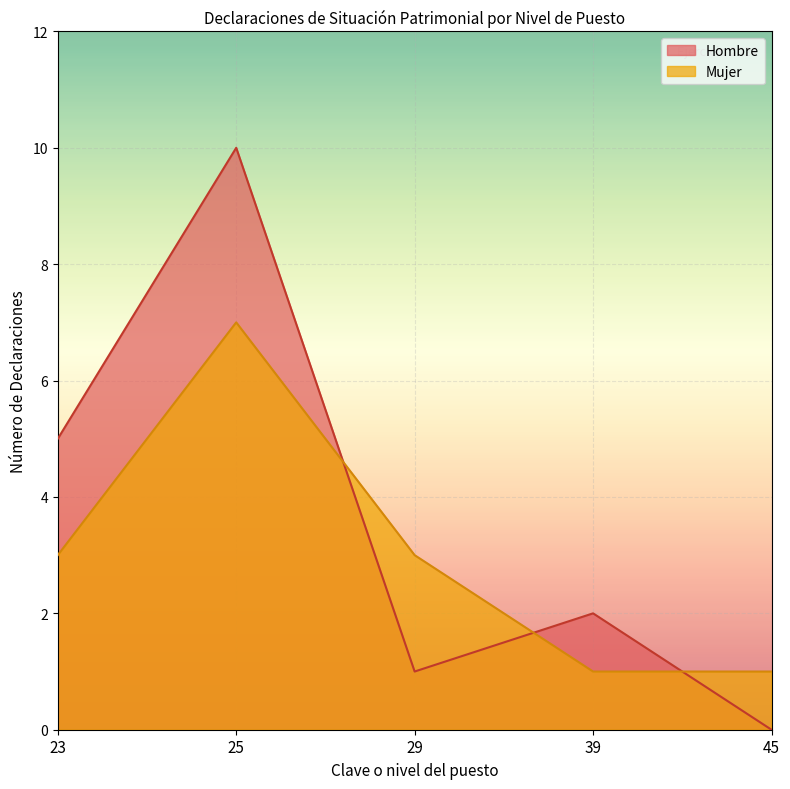

What is the difference between the maximum and minimum values in the Mujer series?

6